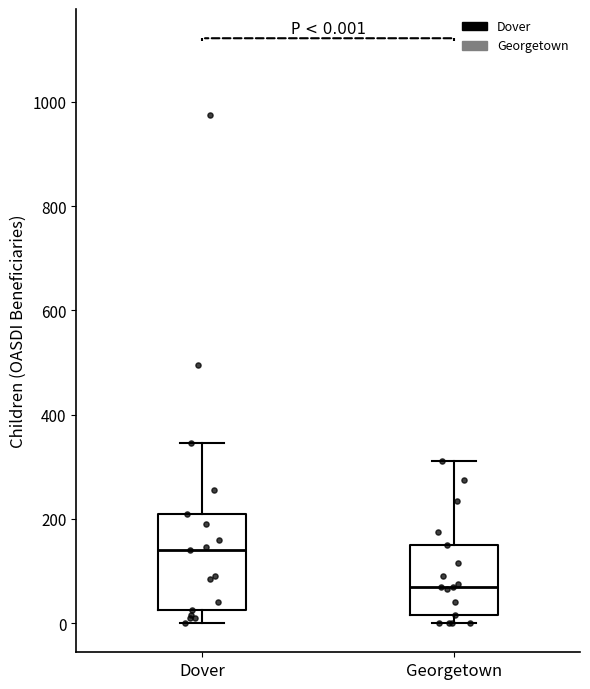

Which box's median line is the highest?

Dover